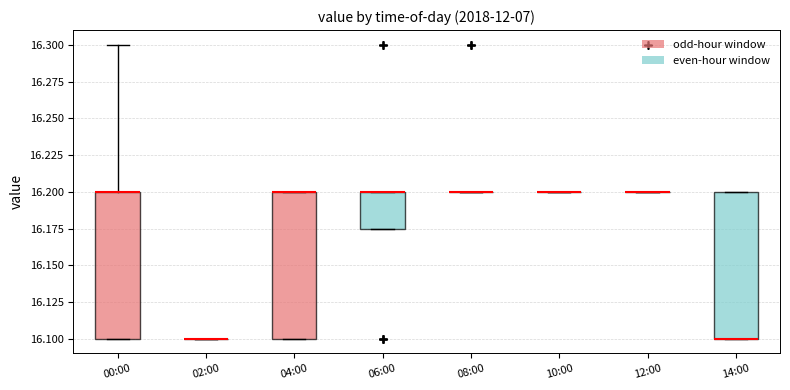

Reading left to right, read every box against the y-axis: the position of its median line, the range the box covers, and the ends of its whiskers. The values are not printed on the chart, so give them approximately, as read against the axis.

00:00: median 16.200 (drawn on the box's upper edge), box 16.100 to 16.200, whiskers 16.100 to 16.300
02:00: box collapsed to a line at 16.100, whiskers 16.100 to 16.100
04:00: median 16.200 (drawn on the box's upper edge), box 16.100 to 16.200, whiskers 16.100 to 16.200
06:00: median 16.200 (drawn on the box's upper edge), box 16.175 to 16.200, whiskers 16.175 to 16.200
08:00: box collapsed to a line at 16.200, whiskers 16.200 to 16.200
10:00: box collapsed to a line at 16.200, whiskers 16.200 to 16.200
12:00: box collapsed to a line at 16.200, whiskers 16.200 to 16.200
14:00: median 16.100 (drawn on the box's lower edge), box 16.100 to 16.200, whiskers 16.100 to 16.200